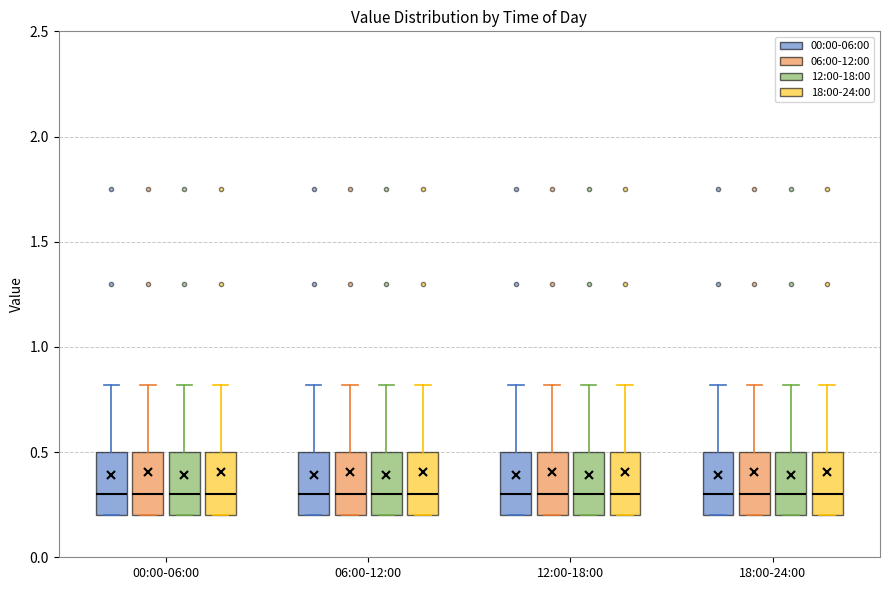

Reading left to right, transcribe this box plot: for each box, give where its median line is, the range the box spans, and where its two whiskers end, as read against the y-axis. The values are not printed on the chart, so give them approximately, as read against the axis.

00:00-06:00 (00:00-06:00): median 0.3, box 0.2 to 0.5, whiskers 0.2 to 0.8
00:00-06:00 (06:00-12:00): median 0.3, box 0.2 to 0.5, whiskers 0.2 to 0.8
00:00-06:00 (12:00-18:00): median 0.3, box 0.2 to 0.5, whiskers 0.2 to 0.8
00:00-06:00 (18:00-24:00): median 0.3, box 0.2 to 0.5, whiskers 0.2 to 0.8
06:00-12:00 (00:00-06:00): median 0.3, box 0.2 to 0.5, whiskers 0.2 to 0.8
06:00-12:00 (06:00-12:00): median 0.3, box 0.2 to 0.5, whiskers 0.2 to 0.8
06:00-12:00 (12:00-18:00): median 0.3, box 0.2 to 0.5, whiskers 0.2 to 0.8
06:00-12:00 (18:00-24:00): median 0.3, box 0.2 to 0.5, whiskers 0.2 to 0.8
12:00-18:00 (00:00-06:00): median 0.3, box 0.2 to 0.5, whiskers 0.2 to 0.8
12:00-18:00 (06:00-12:00): median 0.3, box 0.2 to 0.5, whiskers 0.2 to 0.8
12:00-18:00 (12:00-18:00): median 0.3, box 0.2 to 0.5, whiskers 0.2 to 0.8
12:00-18:00 (18:00-24:00): median 0.3, box 0.2 to 0.5, whiskers 0.2 to 0.8
18:00-24:00 (00:00-06:00): median 0.3, box 0.2 to 0.5, whiskers 0.2 to 0.8
18:00-24:00 (06:00-12:00): median 0.3, box 0.2 to 0.5, whiskers 0.2 to 0.8
18:00-24:00 (12:00-18:00): median 0.3, box 0.2 to 0.5, whiskers 0.2 to 0.8
18:00-24:00 (18:00-24:00): median 0.3, box 0.2 to 0.5, whiskers 0.2 to 0.8